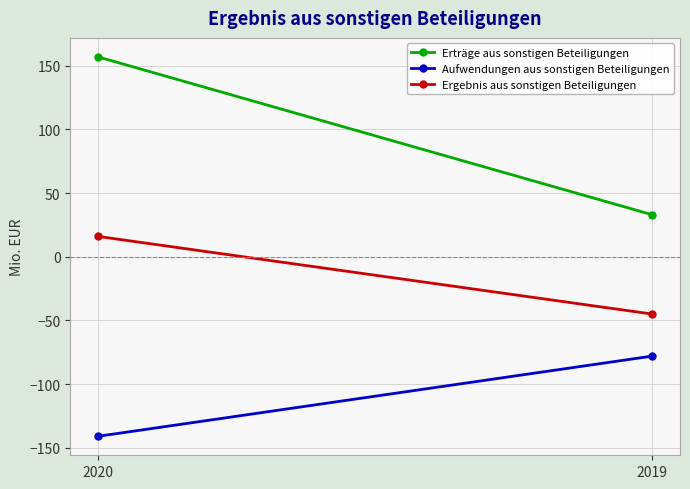

What is the difference between the highest and lowest values at 2019?

111